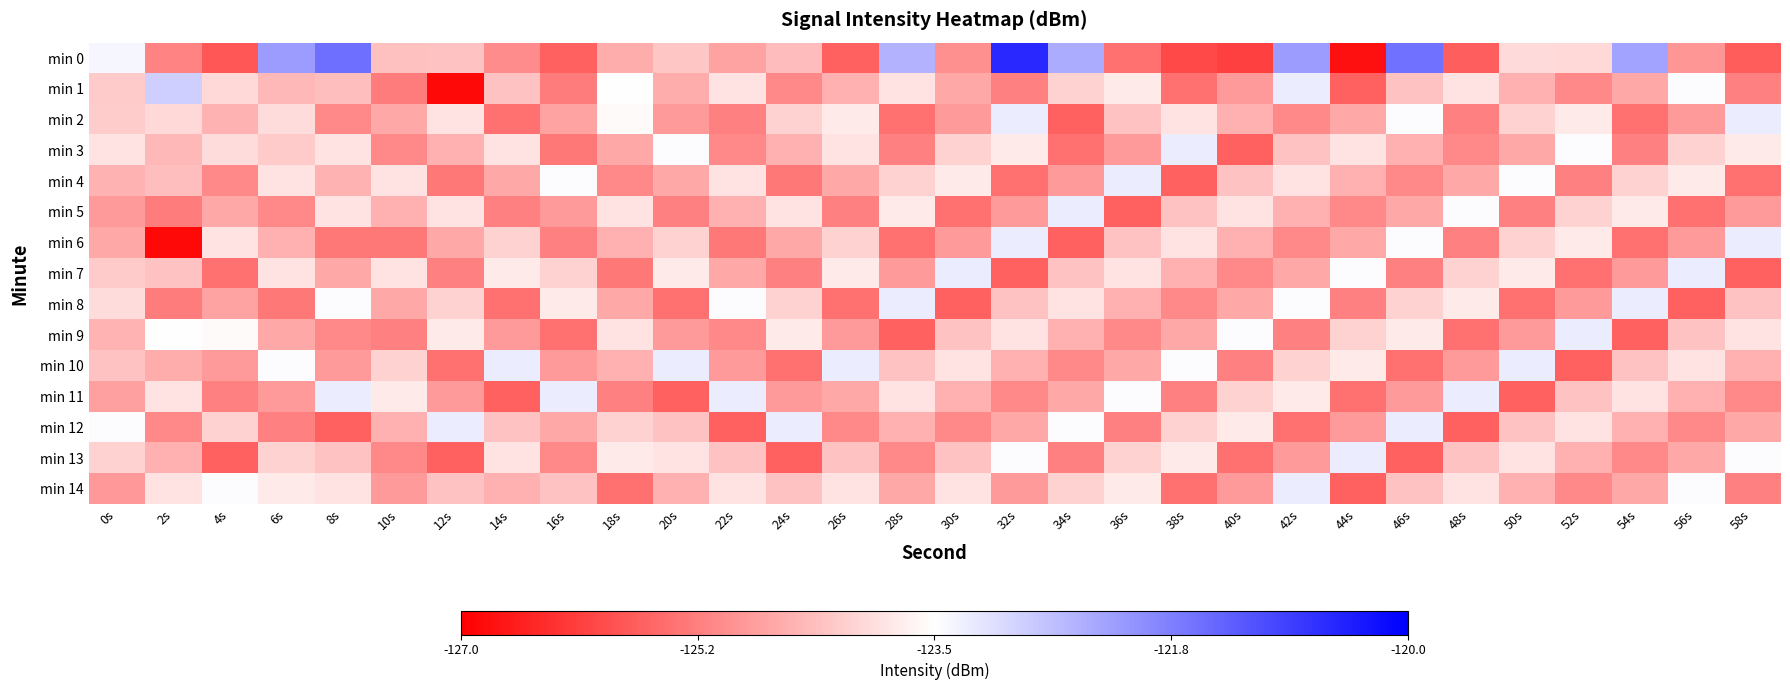

At which category is the sum across all series the highest?

32s